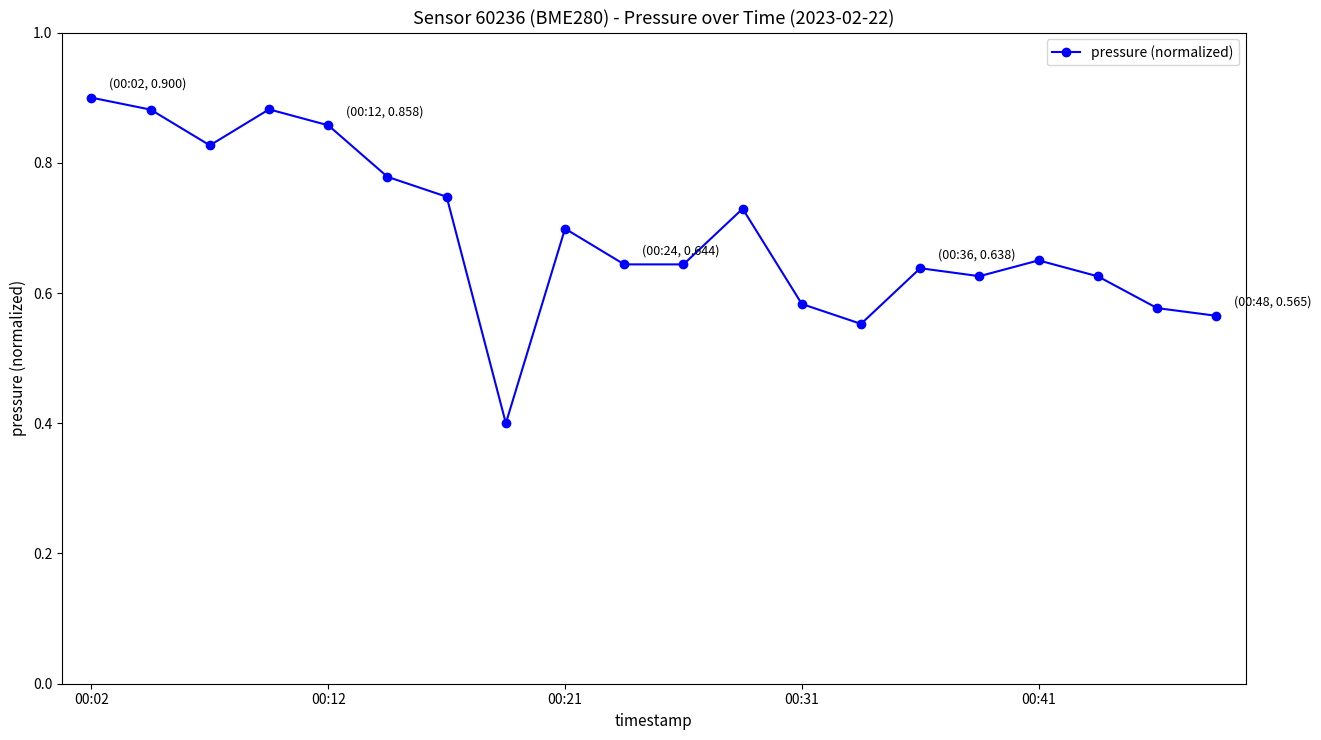

Is this an area chart (filled region under the line)?

No